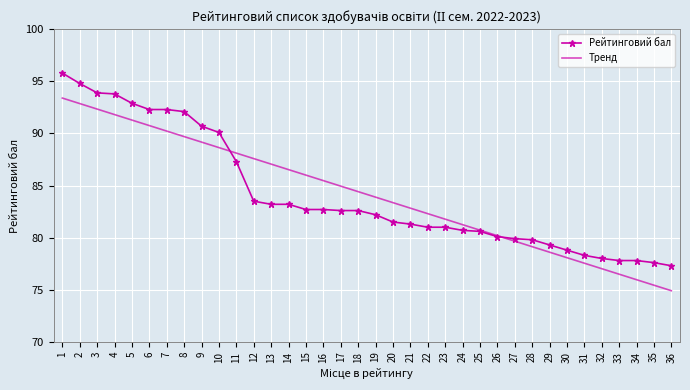

The value of Рейтинговий бал at 6 is 92.3. True or false?

True